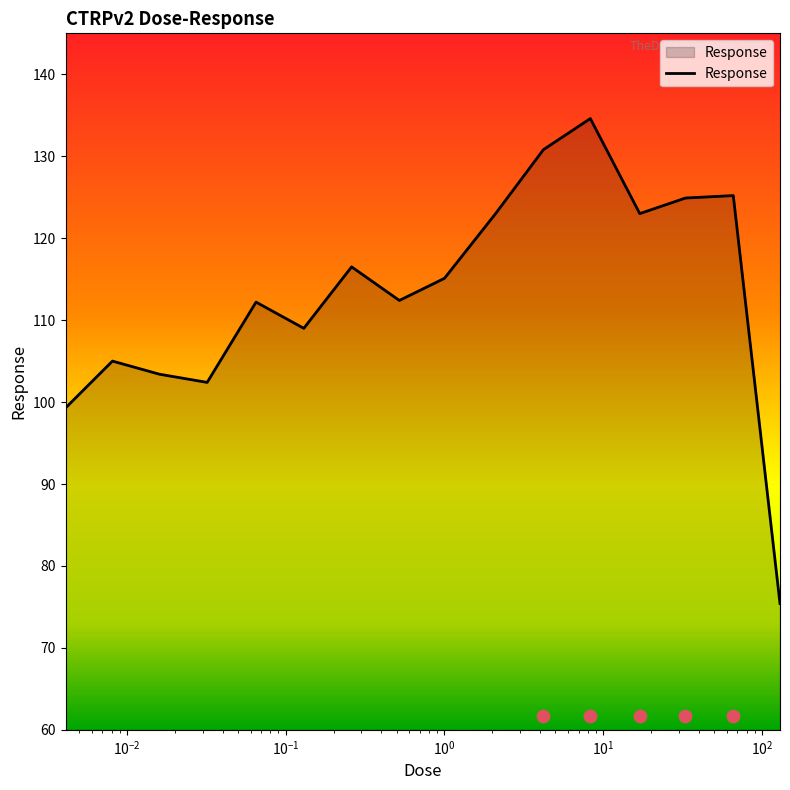

What is the change in value from 0.016 to 0.065?

+8.8